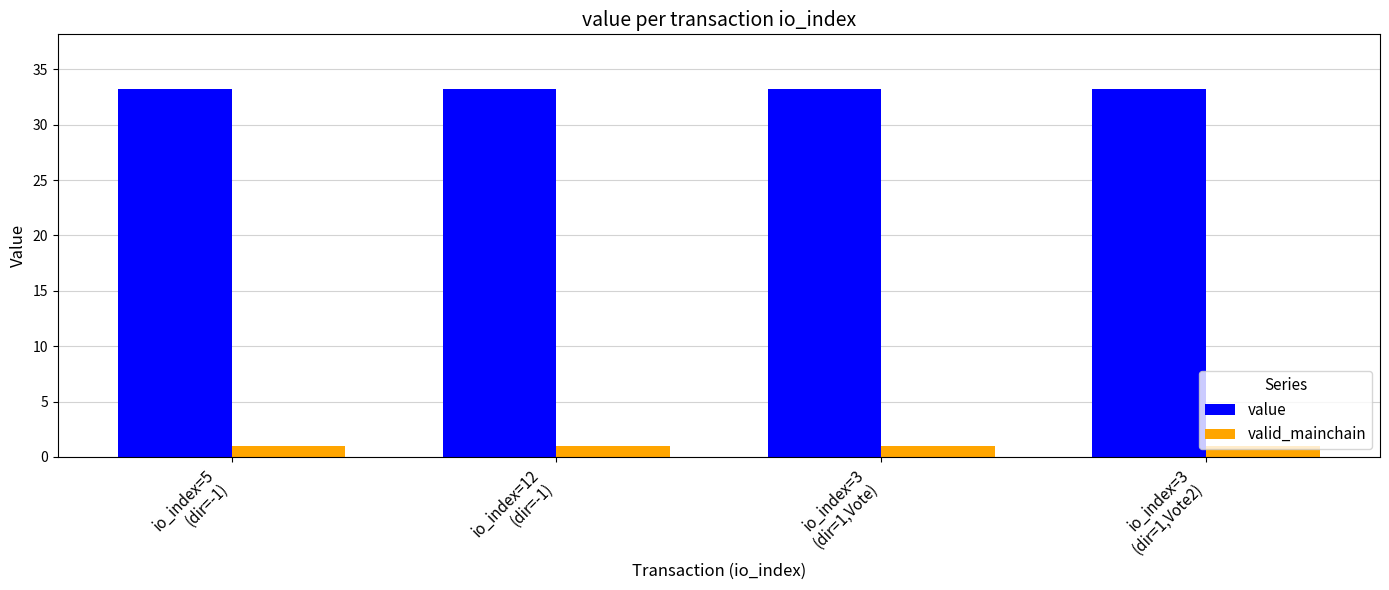

What is the value of the value bar at the 2nd from the left?

33.2